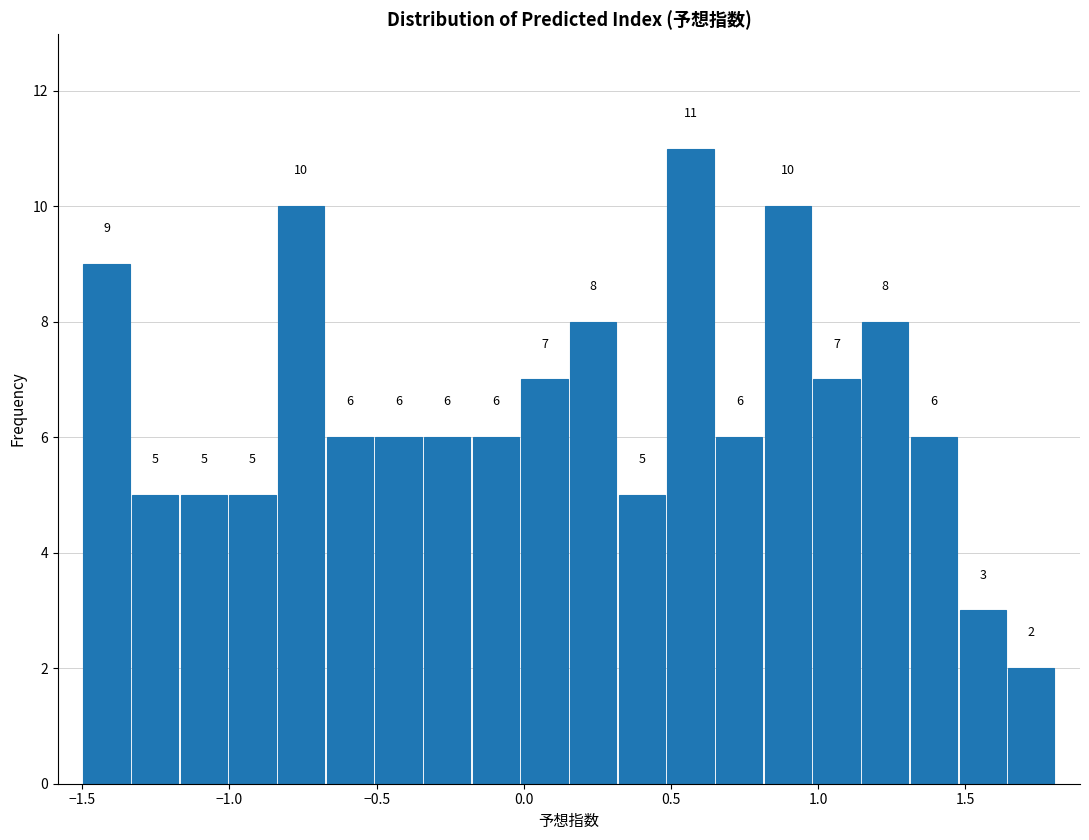

Read against the x-axis, roughly where is the centre of the tallest bar?

0.55